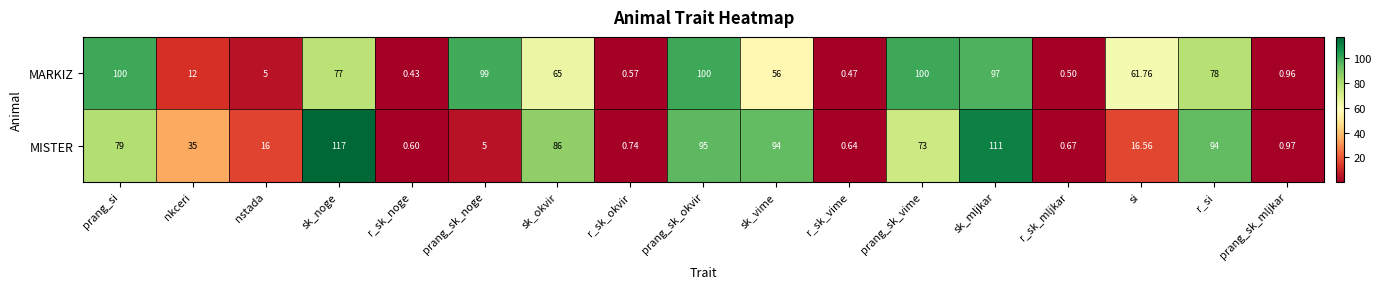

Which series has the largest total across all categories?

MARKIZ